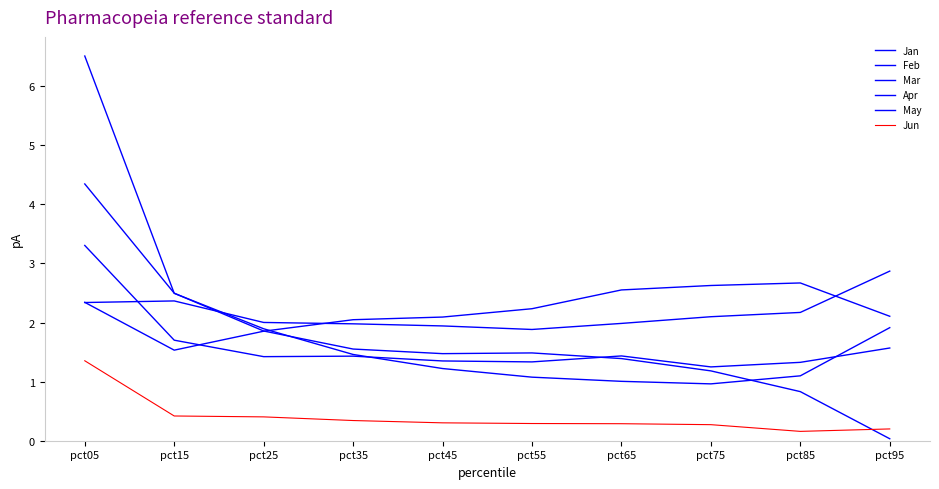

How many lines are shown in the chart?

6